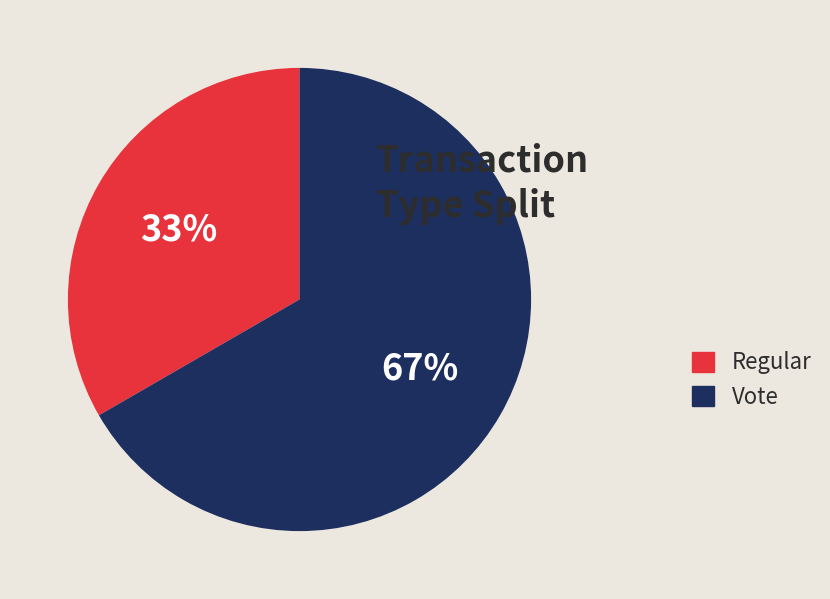

What is the majority slice?

Vote